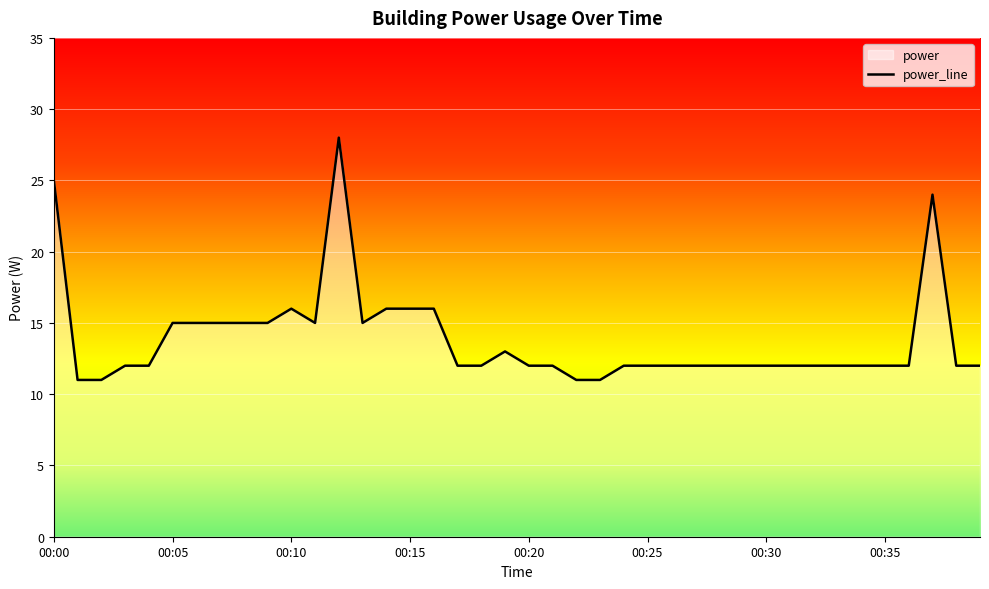

How many points are higher than both their immediate neighbors (excluding endpoints)?

4